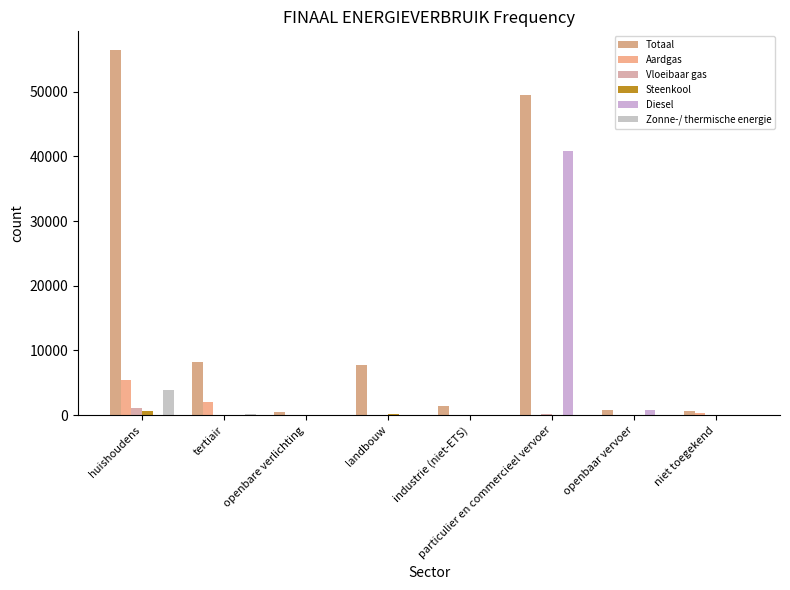

Is it true that Zonne-/ thermische energie equals -1240.1 at openbaar vervoer?

False